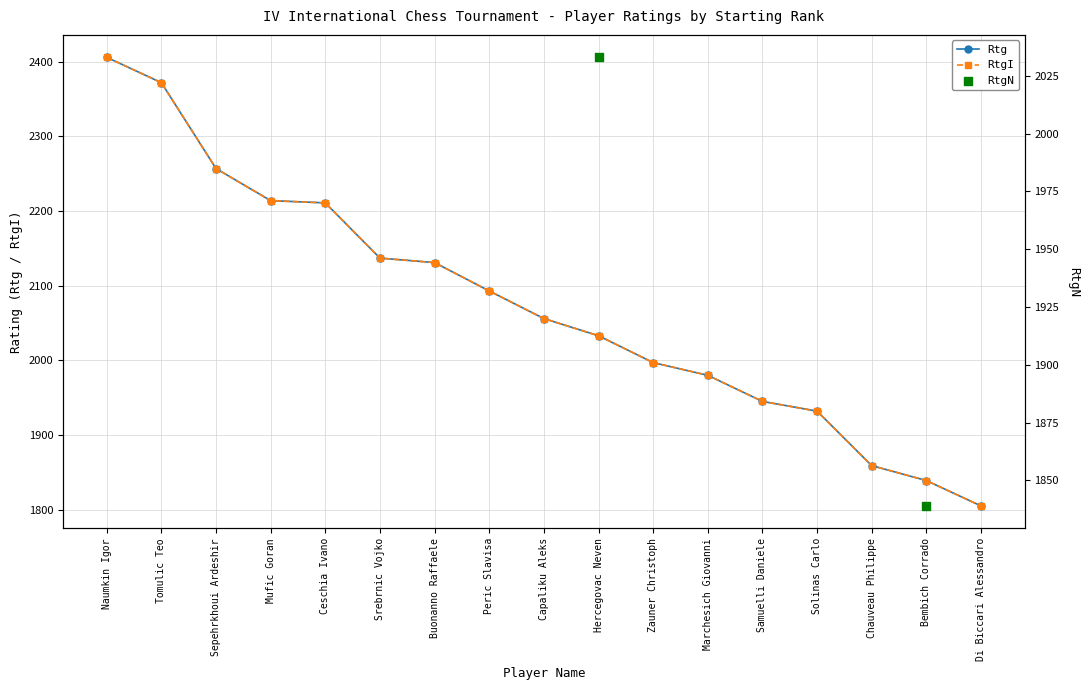

What is the total value across all series at Marchesich Giovanni?

3960